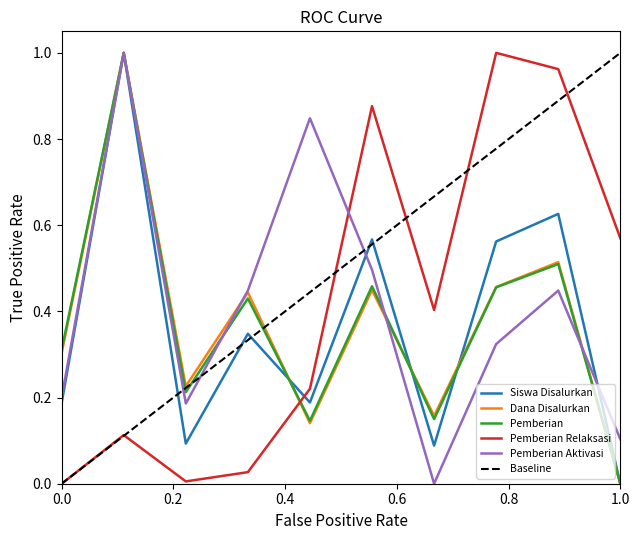

What is the value of the Dana Disalurkan point at the 3rd from the left?

0.2